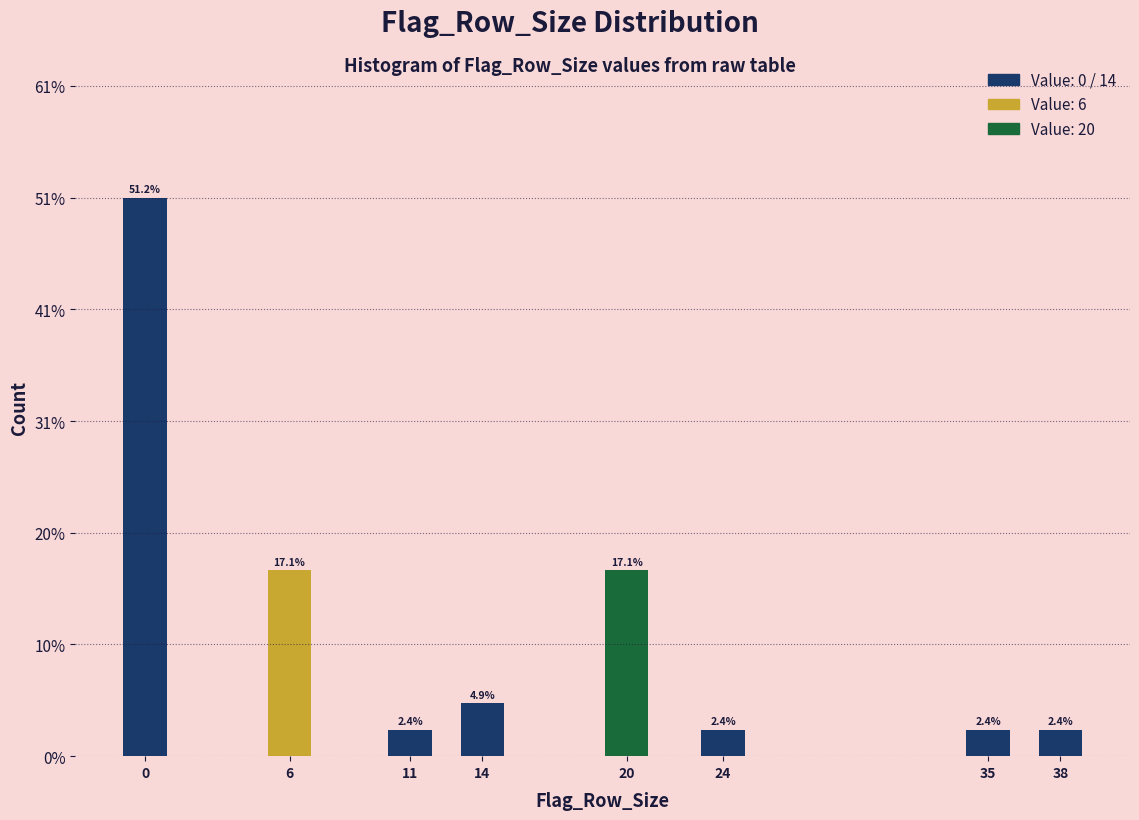

Reading right to left, list all the values displayed in this chart.

2.4	2.4	2.4	17.1	4.9	2.4	17.1	51.2